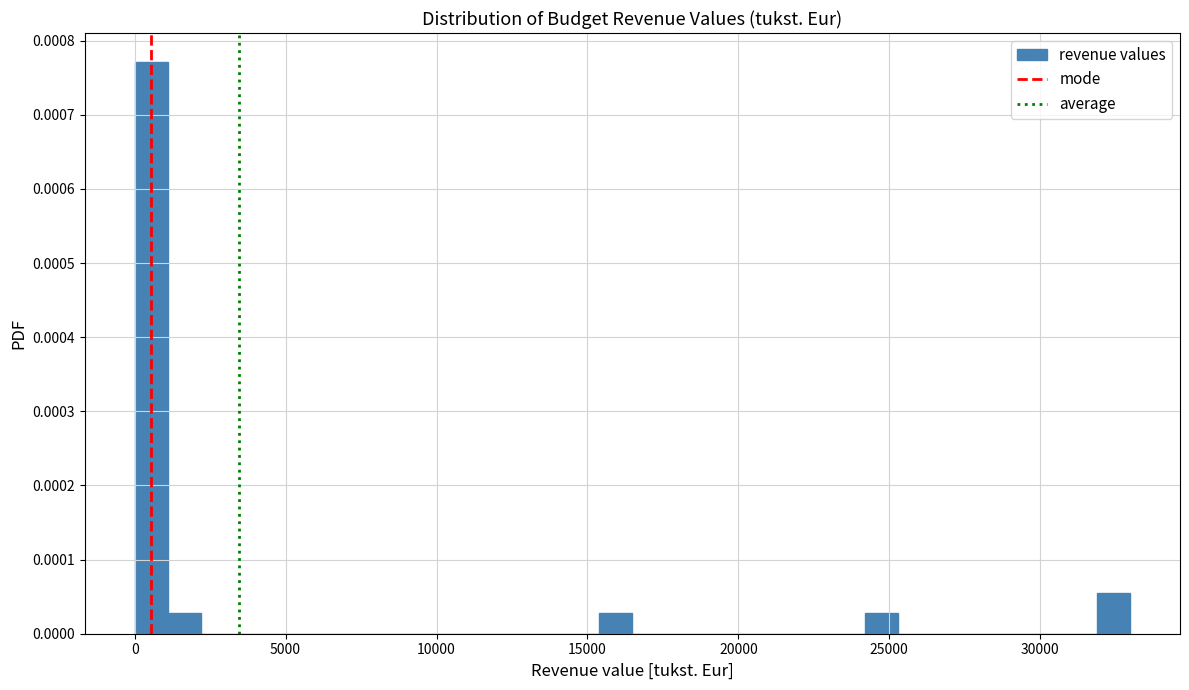

Read against the x-axis, roughly where is the centre of the tallest bar?

500